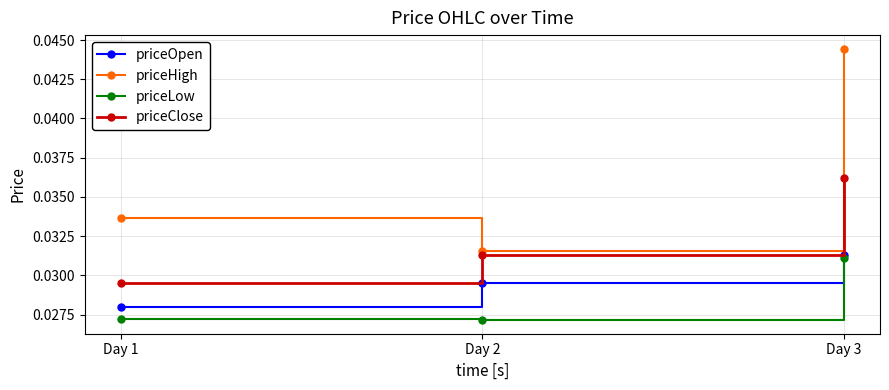

At which category is the sum across all series the highest?

Day 3